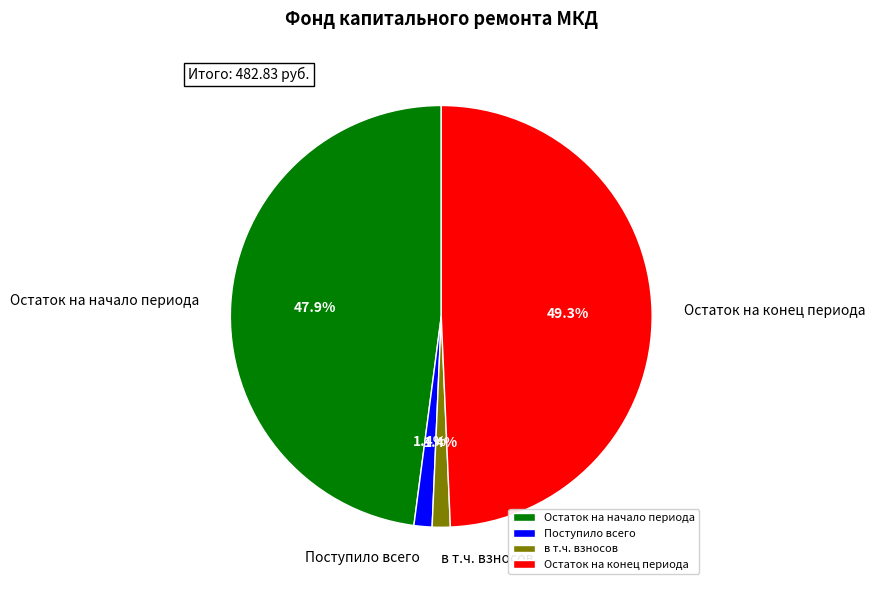

To the nearest percent, what percentage of the pie is Остаток на начало периода?

48%